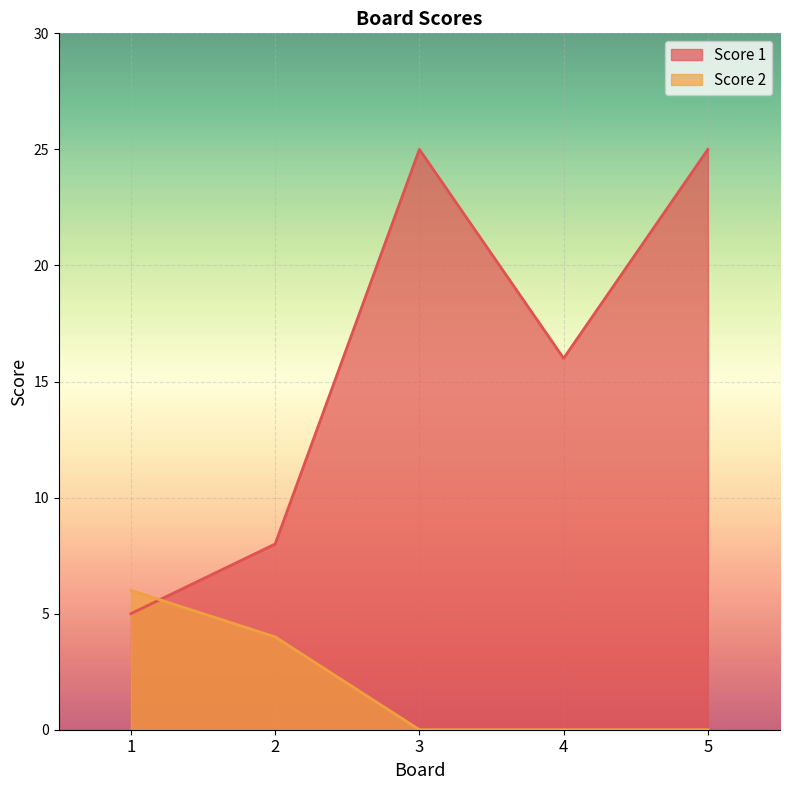

True or false: Score 2 and Score 1 intersect in this chart.

True